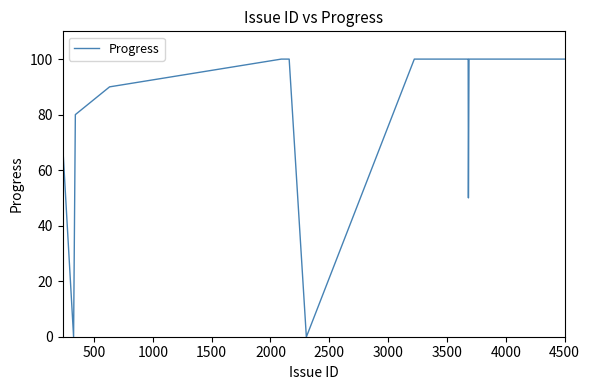

What is the difference between the maximum and minimum values?

100